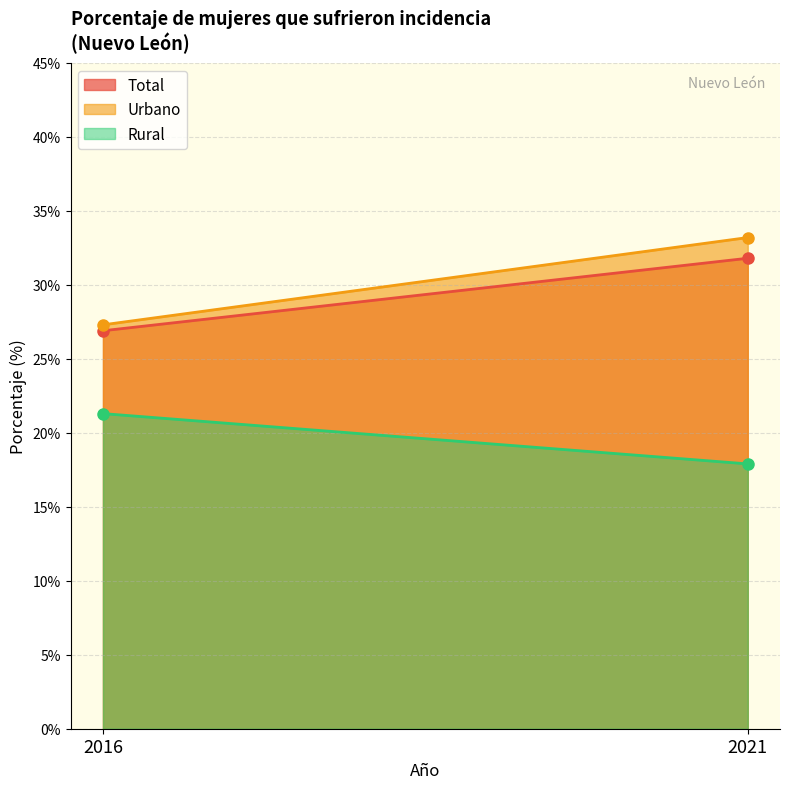

Count the number of data series in this chart.

3